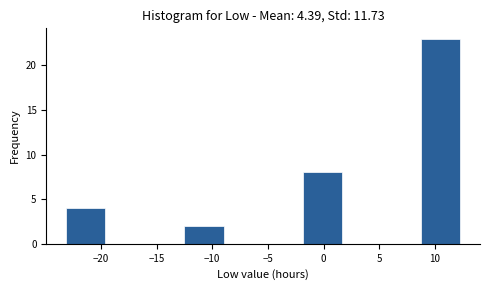

Reading left to right, transcribe this chart: for each bar, give the range it covers on the x-axis and its height. Neither the bar edges nor the heights are printed on the chart, so give them approximately, as read against the axes.

-23.0 to -19.5: 4
-19.5 to -16.0: 0
-16.0 to -12.5: 0
-12.5 to -9.0: 2
-9.0 to -5.5: 0
-5.5 to -2.0: 0
-2.0 to 1.5: 8
1.5 to 5.0: 0
5.0 to 8.5: 0
8.5 to 12.5: 23